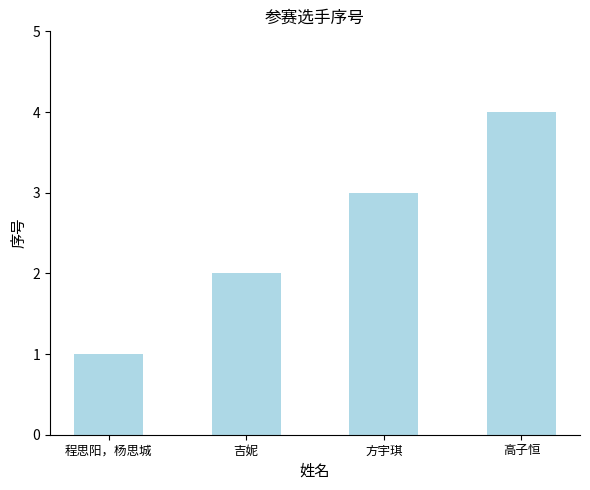

What is the sum of the values at 吉妮 and 程思阳，杨思城?

3